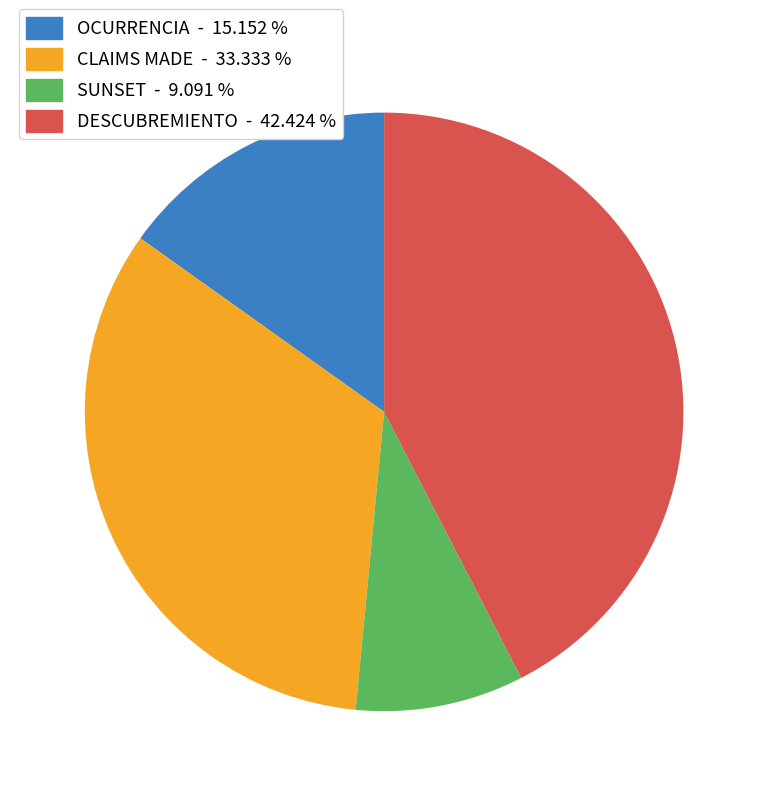

Count the number of slices in the pie.

4